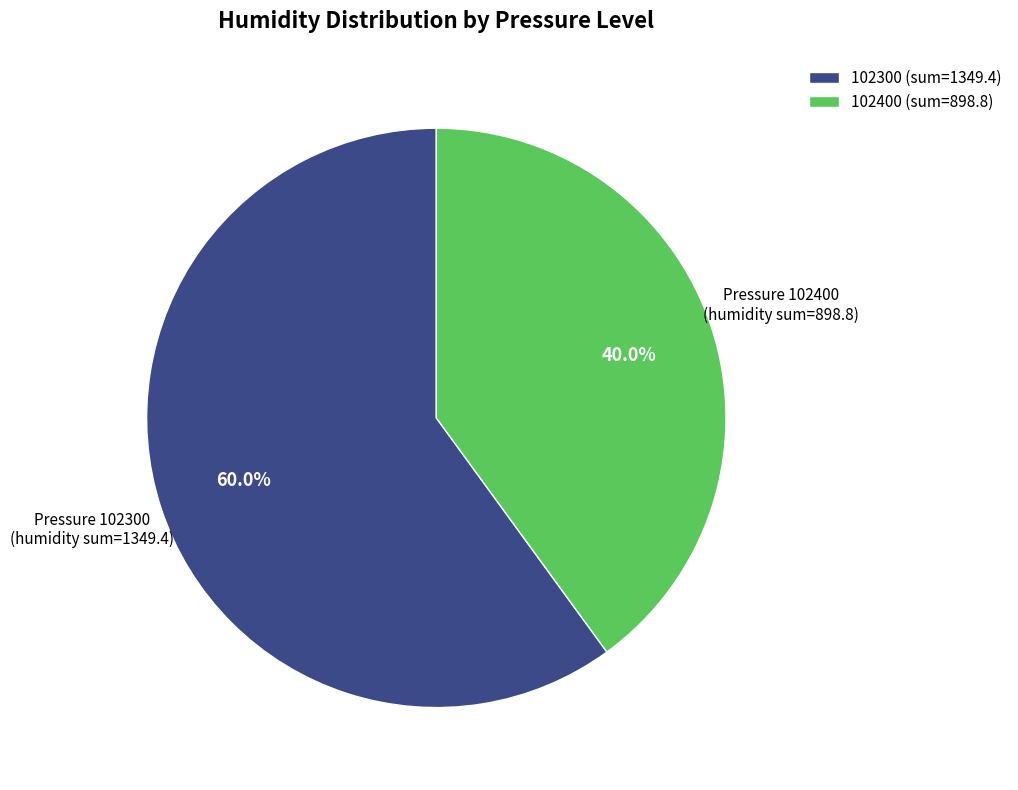

Does 102300 represent more than half of the total?

Yes